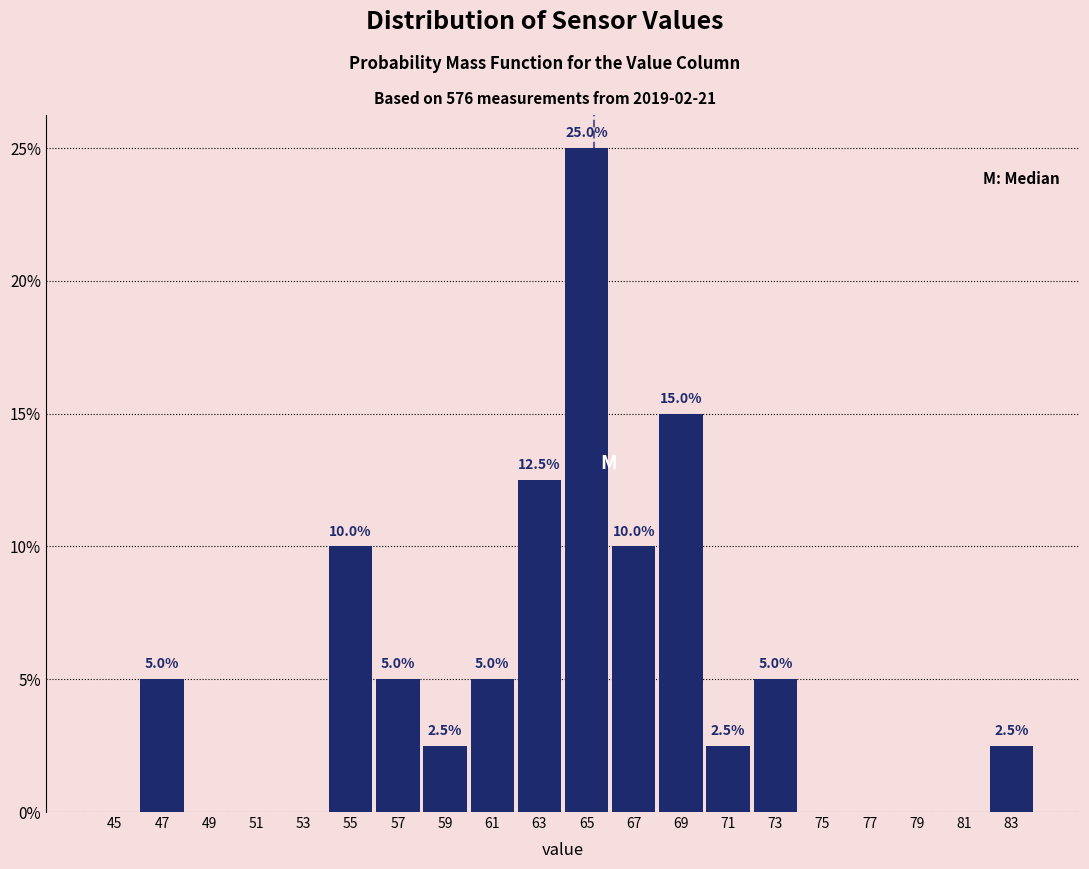

Which range on the x-axis has the tallest bar?

64 to 66